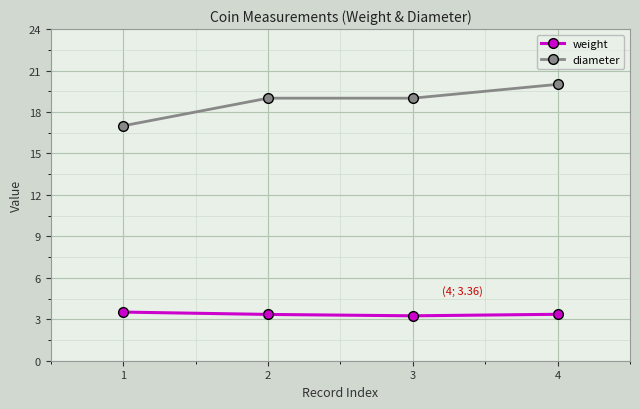

What is the greatest value displayed?

20.0